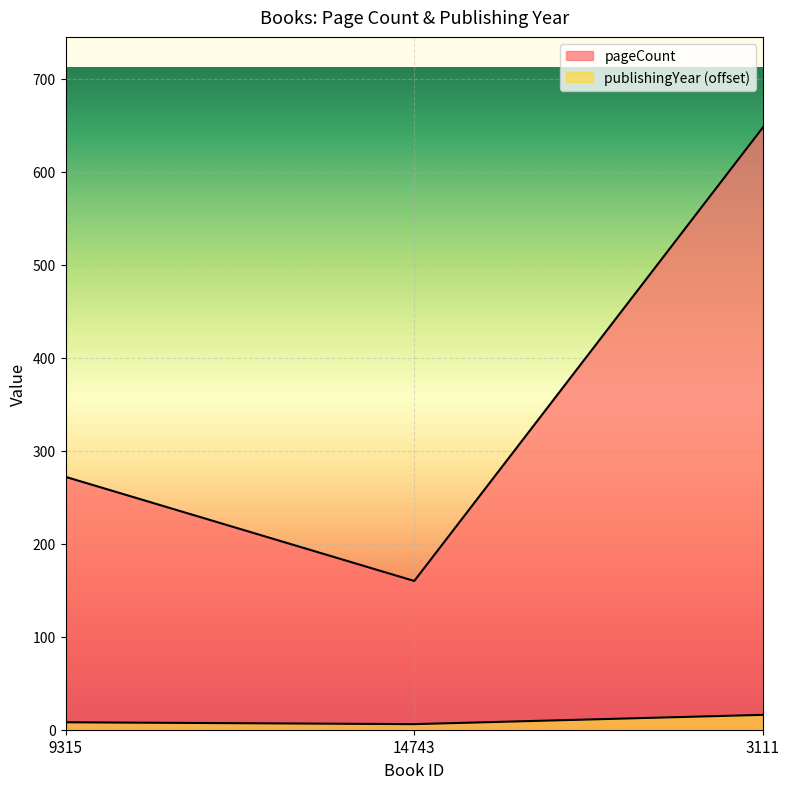

The pageCount series shows 272 at 9315. True or false?

True